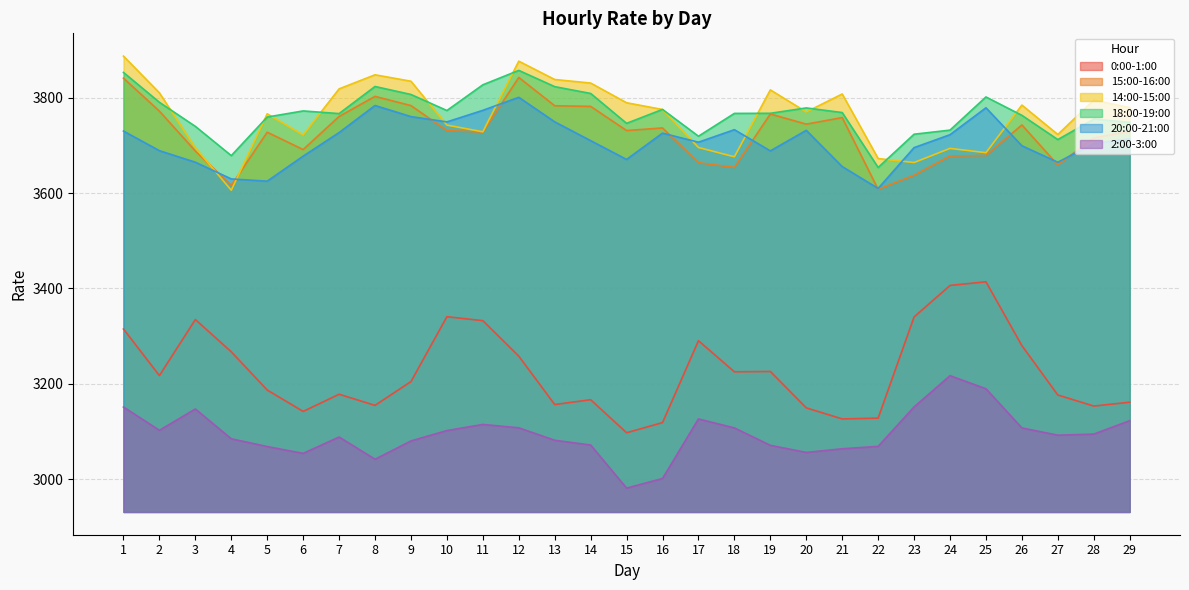

Where is the first local minimum for 0:00-1:00?

2